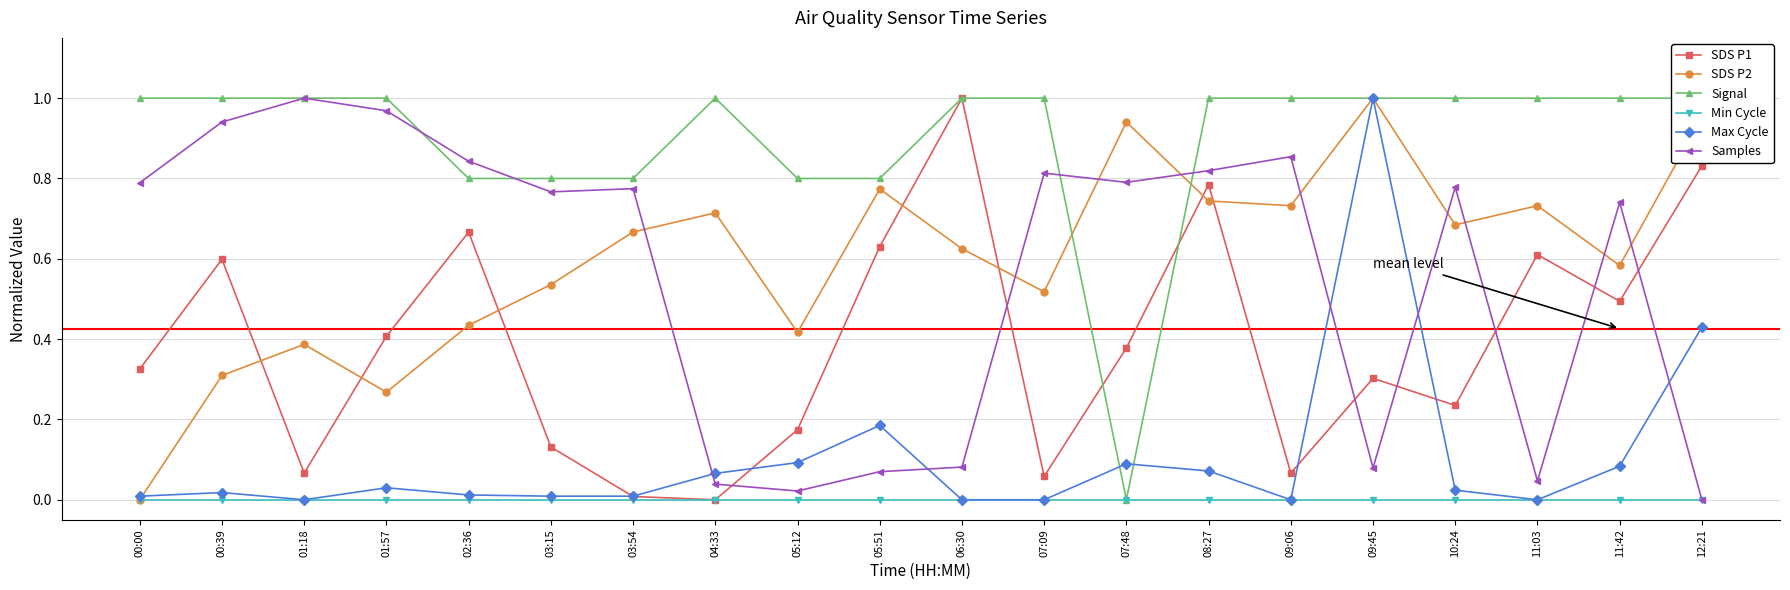

How many categories are shown in the chart?

20